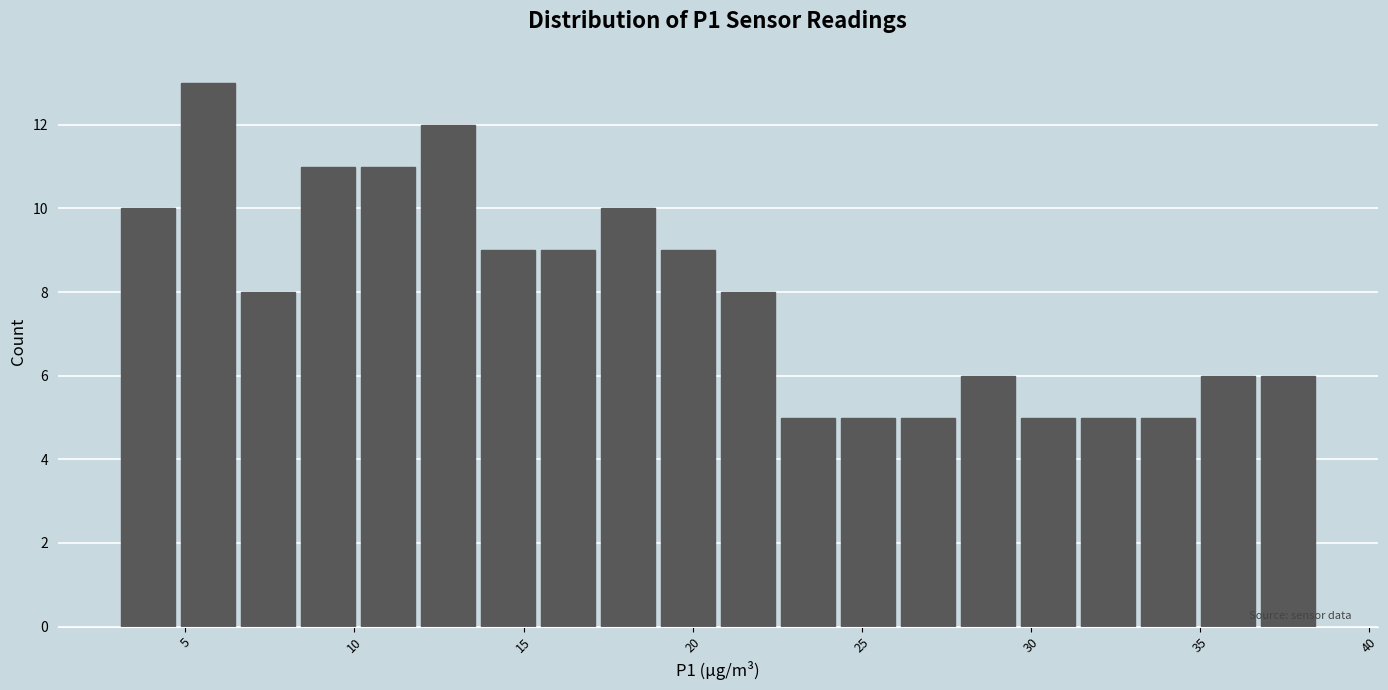

Around what value on the x-axis is the tallest bar? Give the approximate position of its centre, as read against the axis.

5.5